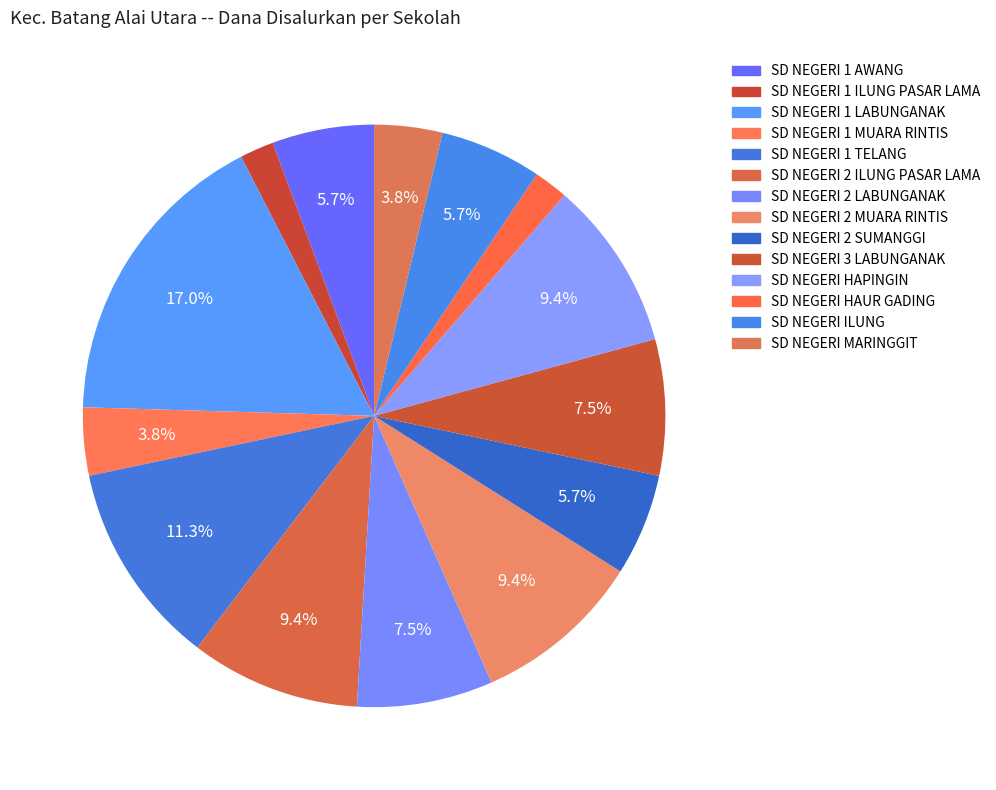

To the nearest percent, what portion does SD NEGERI HAPINGIN represent?

9%